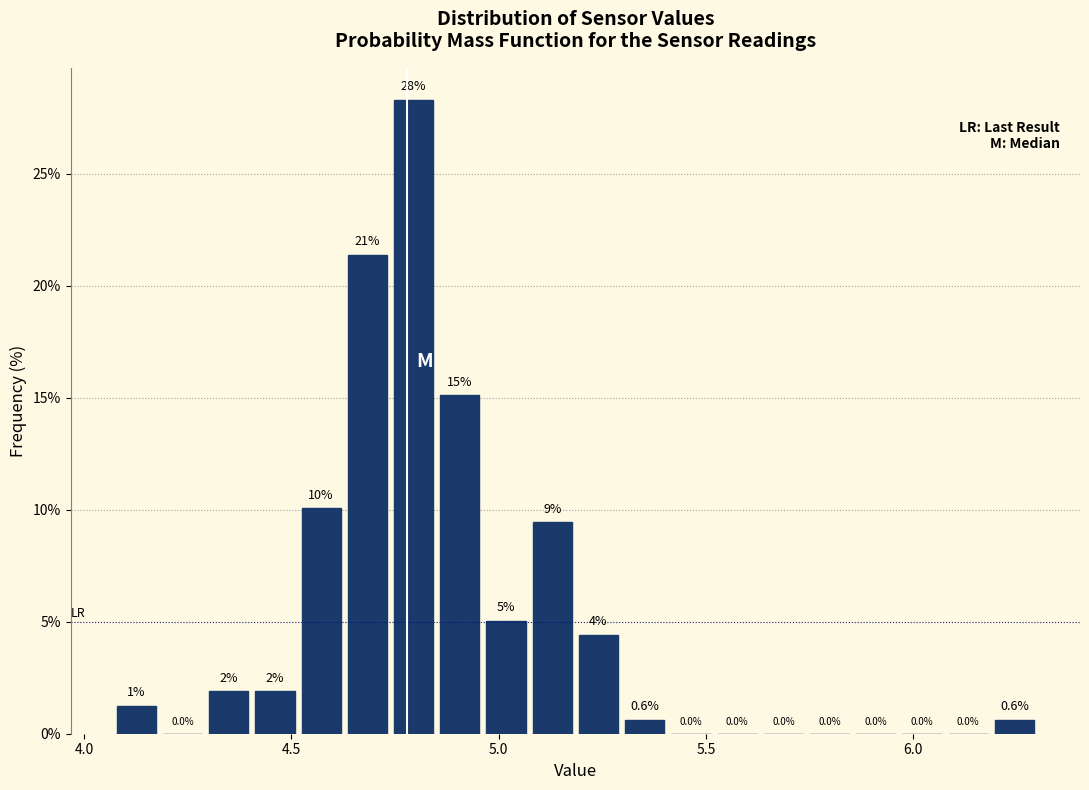

Read against the x-axis, roughly where is the centre of the tallest bar?

4.80